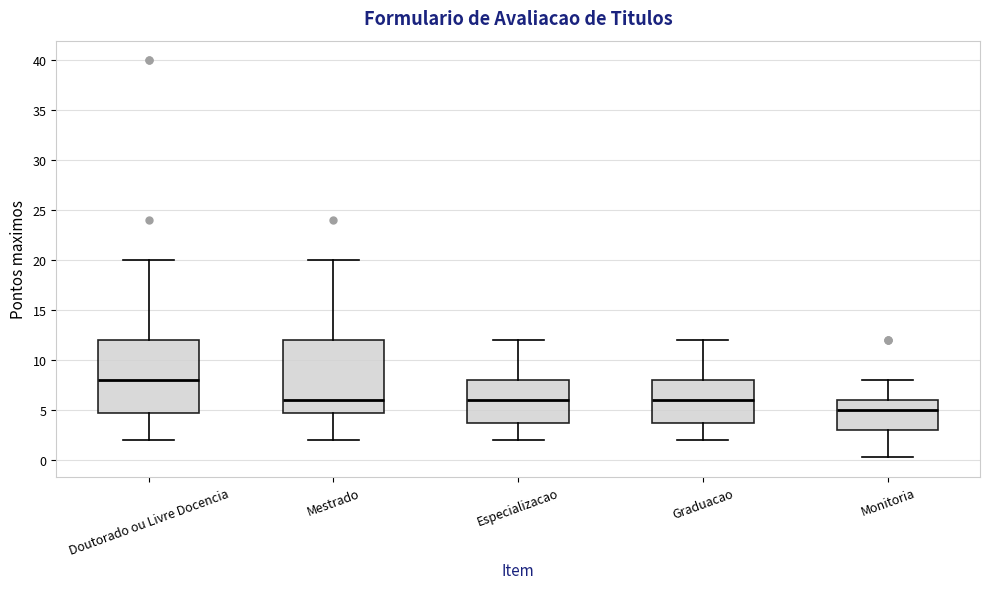

Where does the lower whisker of the box for Mestrado end on the y-axis? The values are not printed on the chart, so give them approximately, as read against the axis.

2.0